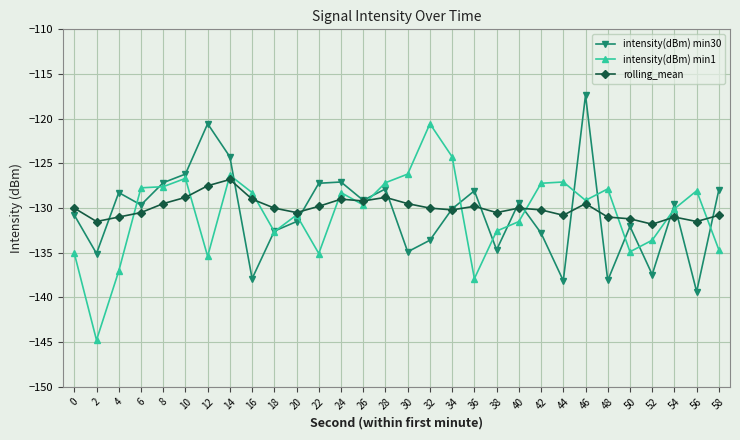

What is the difference between the intensity(dBm) min30 values at 18 and 26?

3.4